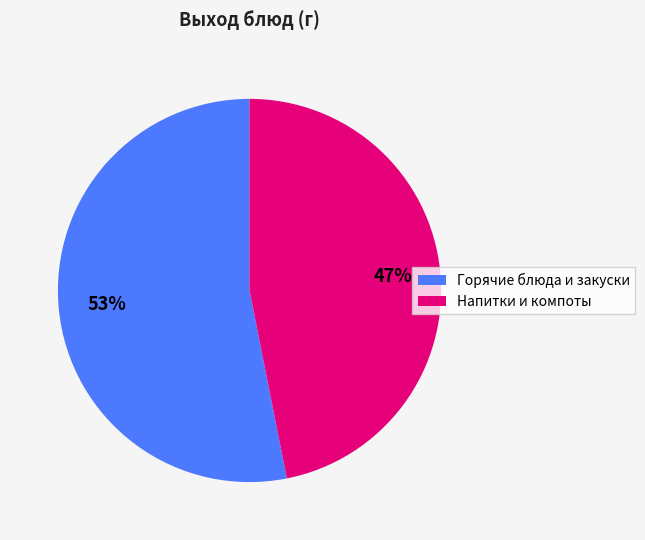

How many segments does this pie chart have?

2